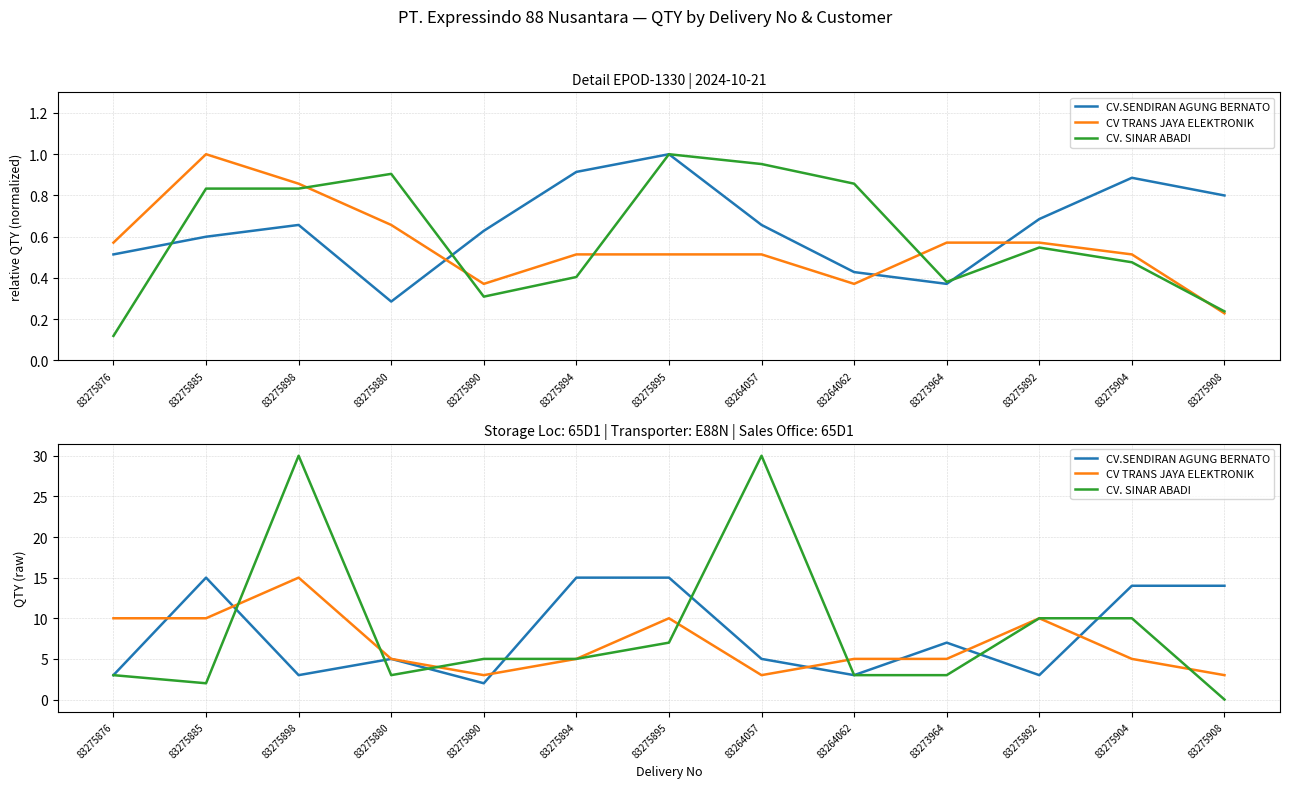

How many categories are shown in the chart?

13